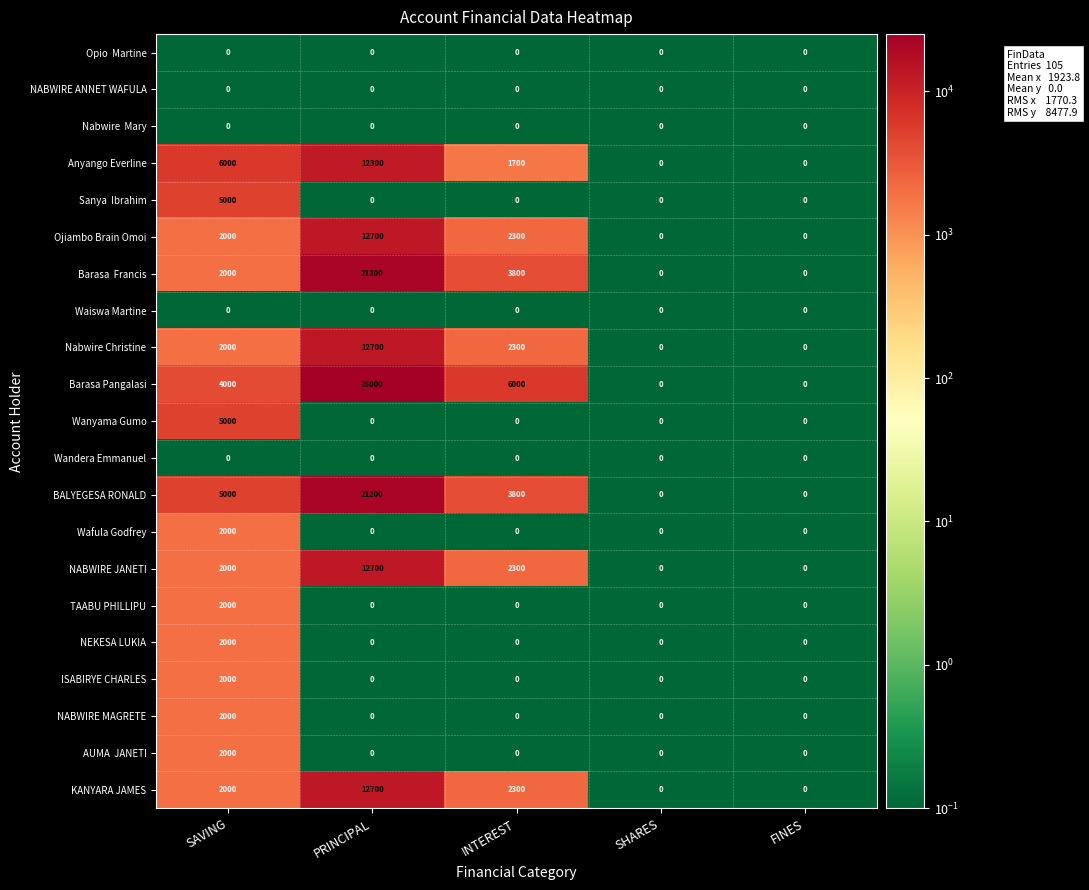

At how many categories does at least one series exceed 11419?

1